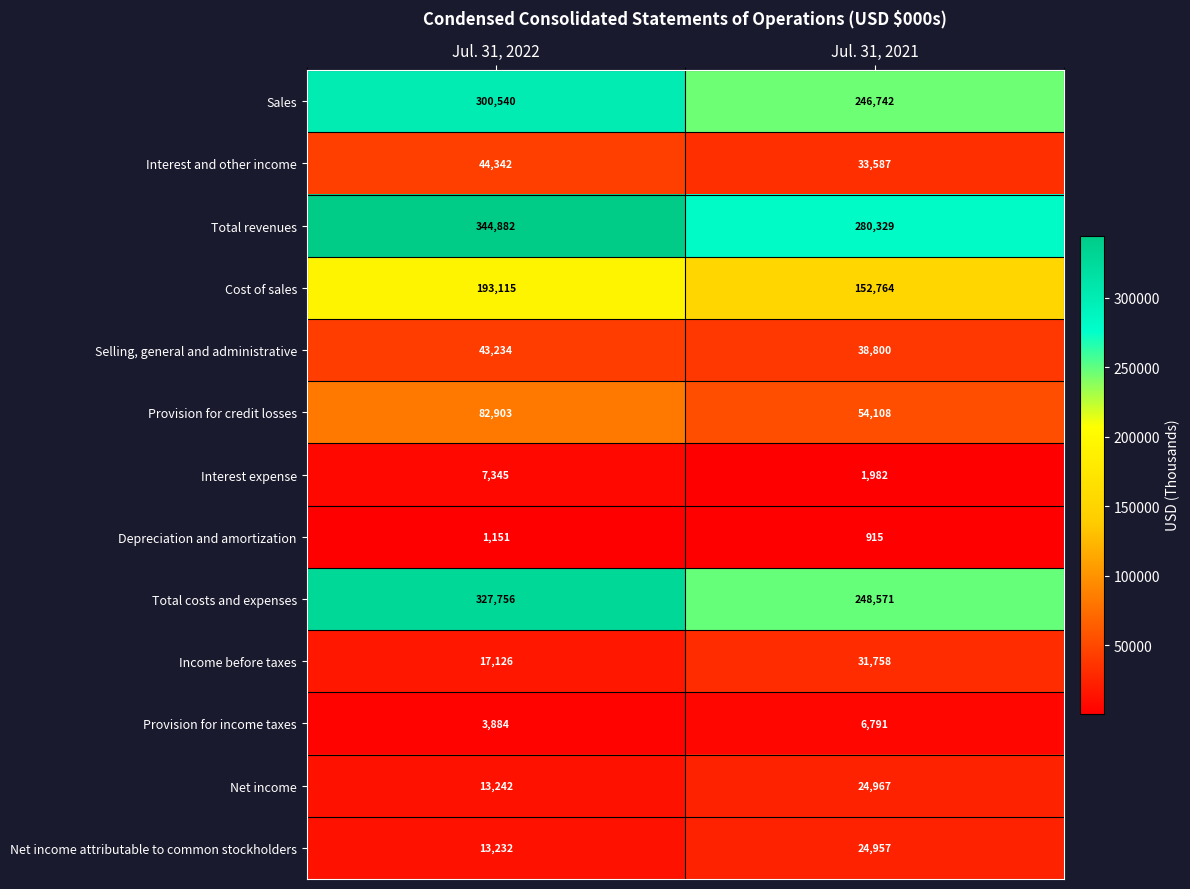

How many distinct data groups are displayed?

13